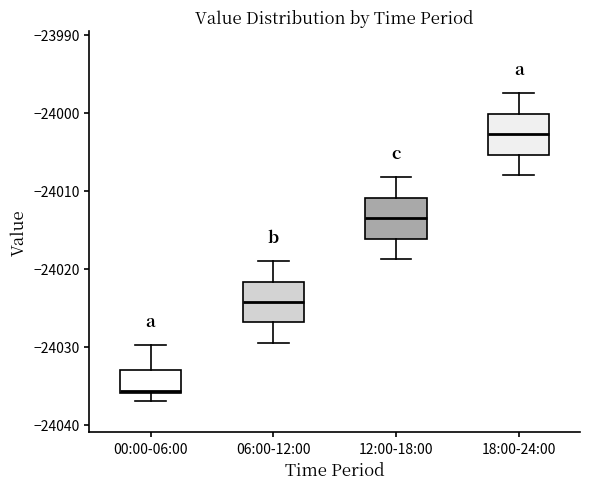

Reading left to right, transcribe this box plot: for each box, give where its median line is, the range the box spans, and where its two whiskers end, as read against the y-axis. The values are not printed on the chart, so give them approximately, as read against the axis.

00:00-06:00: median -24036 (just above the box's lower edge), box -24036 to -24033, whiskers -24037 to -24030
06:00-12:00: median -24024, box -24027 to -24022, whiskers -24029 to -24019
12:00-18:00: median -24014, box -24016 to -24011, whiskers -24019 to -24008
18:00-24:00: median -24003, box -24005 to -24000, whiskers -24008 to -23997